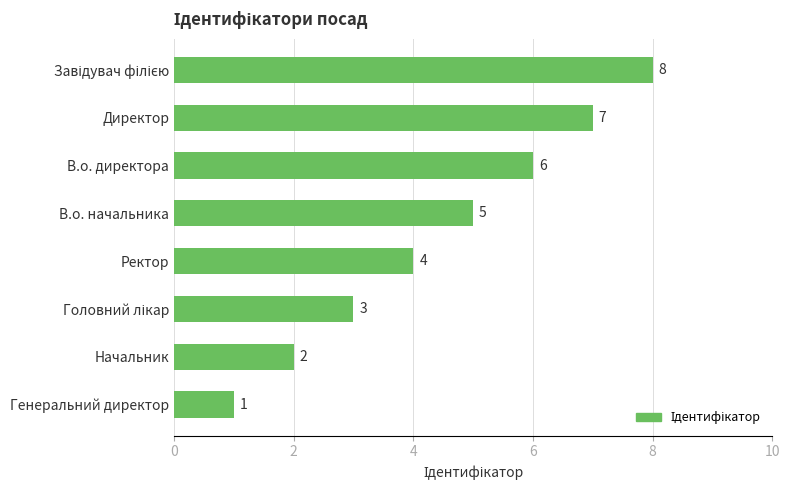

The chart shows a value of 5 at В.о. начальника. True or false?

True